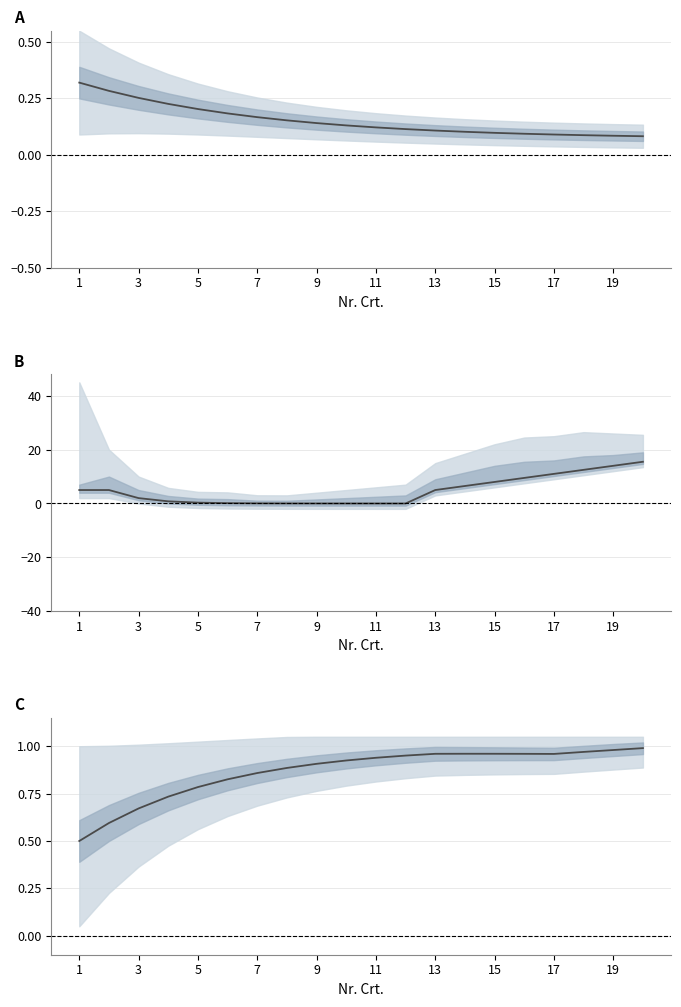

What is the change in value from 3 to 9?

+0.2